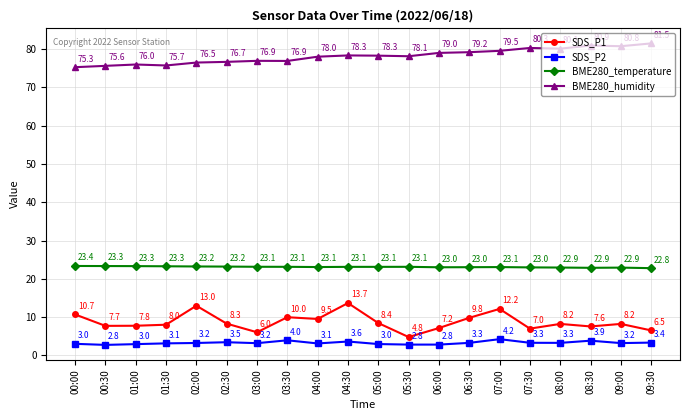

What is the label of the 3rd point from the left?

01:00